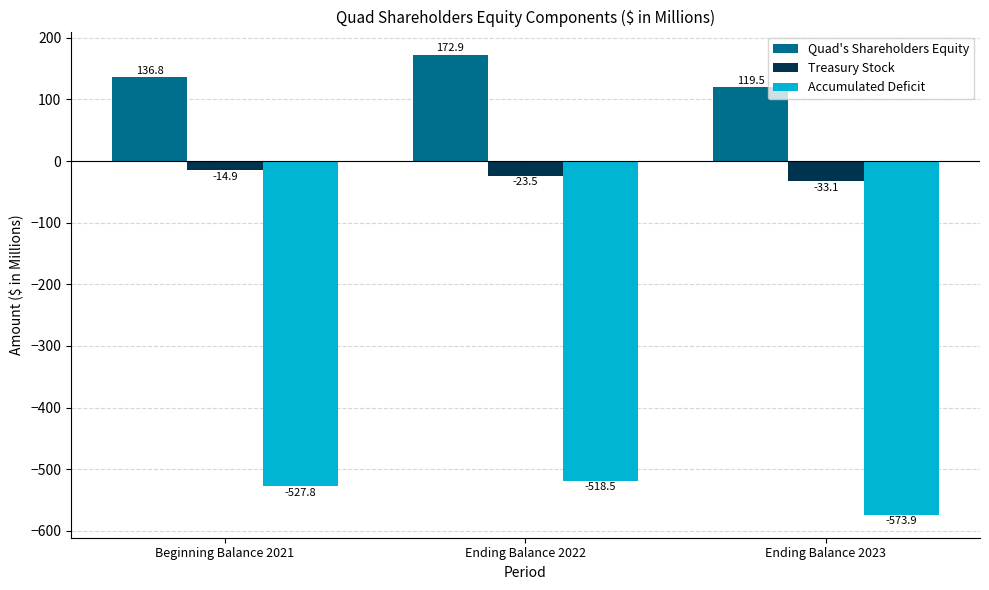

Which label corresponds to the largest value in the chart?

Ending Balance 2022